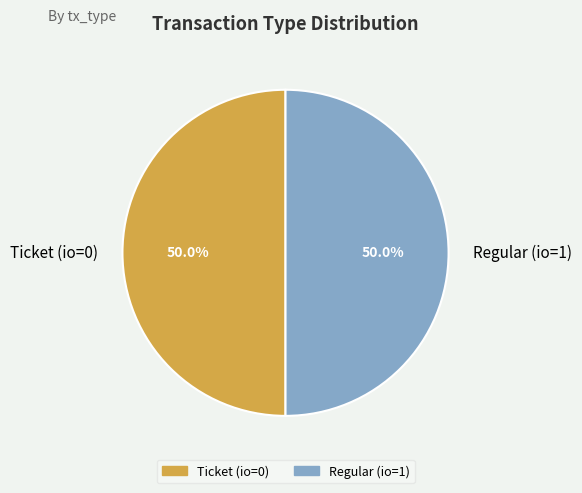

Count the number of slices in the pie.

2